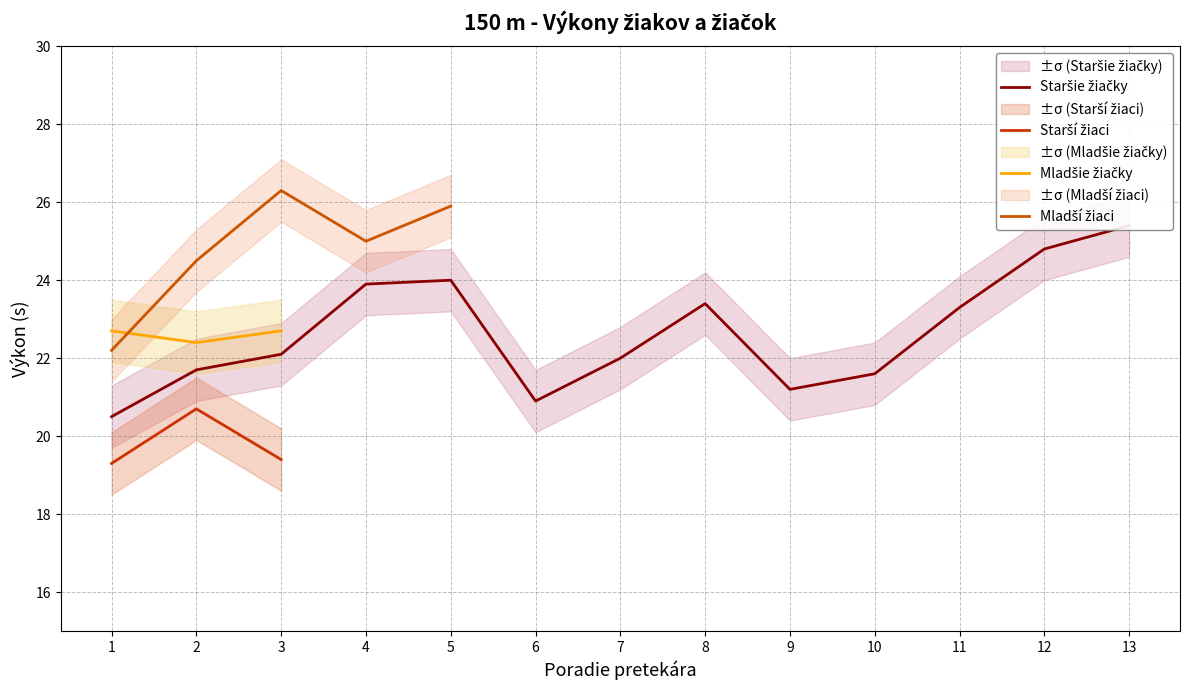

What is the minimum value for Mladšie žiačky?

22.4